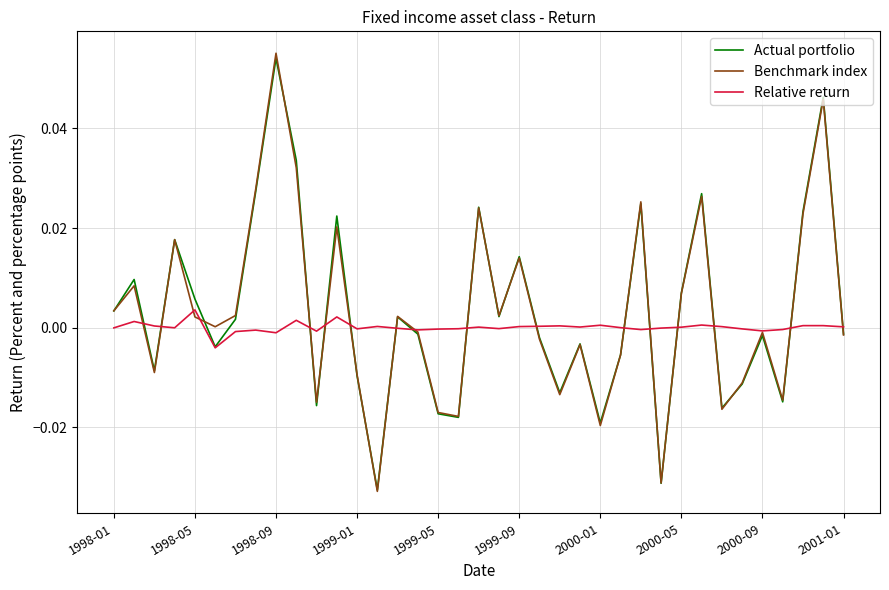

Which series has the widest spread of values?

Benchmark index